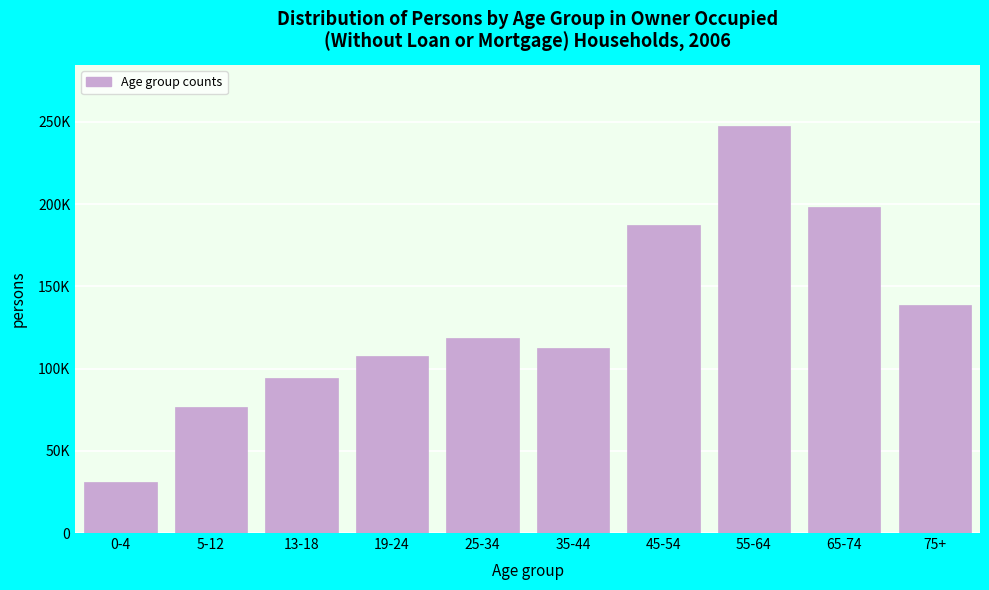

Does the chart contain any negative values?

No